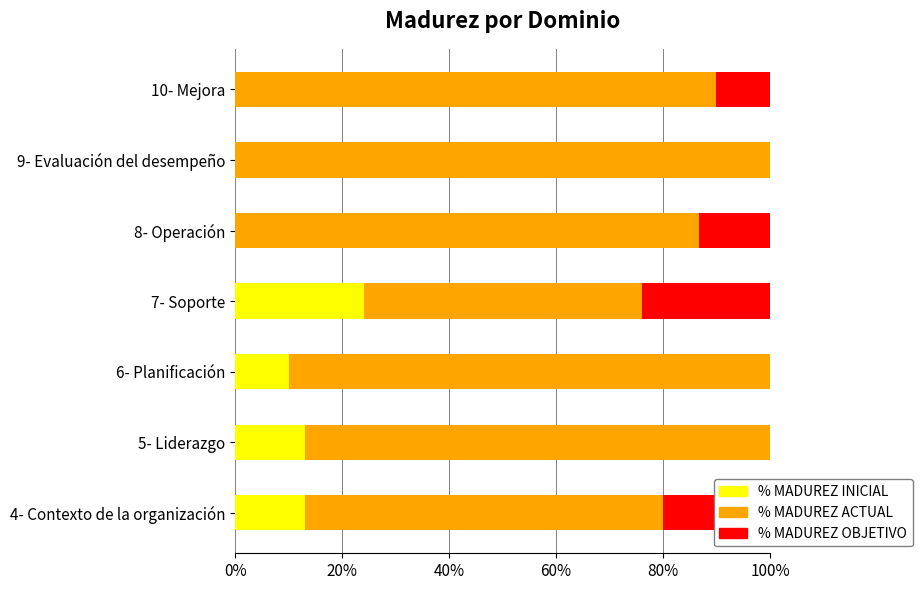

What are all the series names shown in the legend?

% MADUREZ INICIAL, % MADUREZ ACTUAL, % MADUREZ OBJETIVO